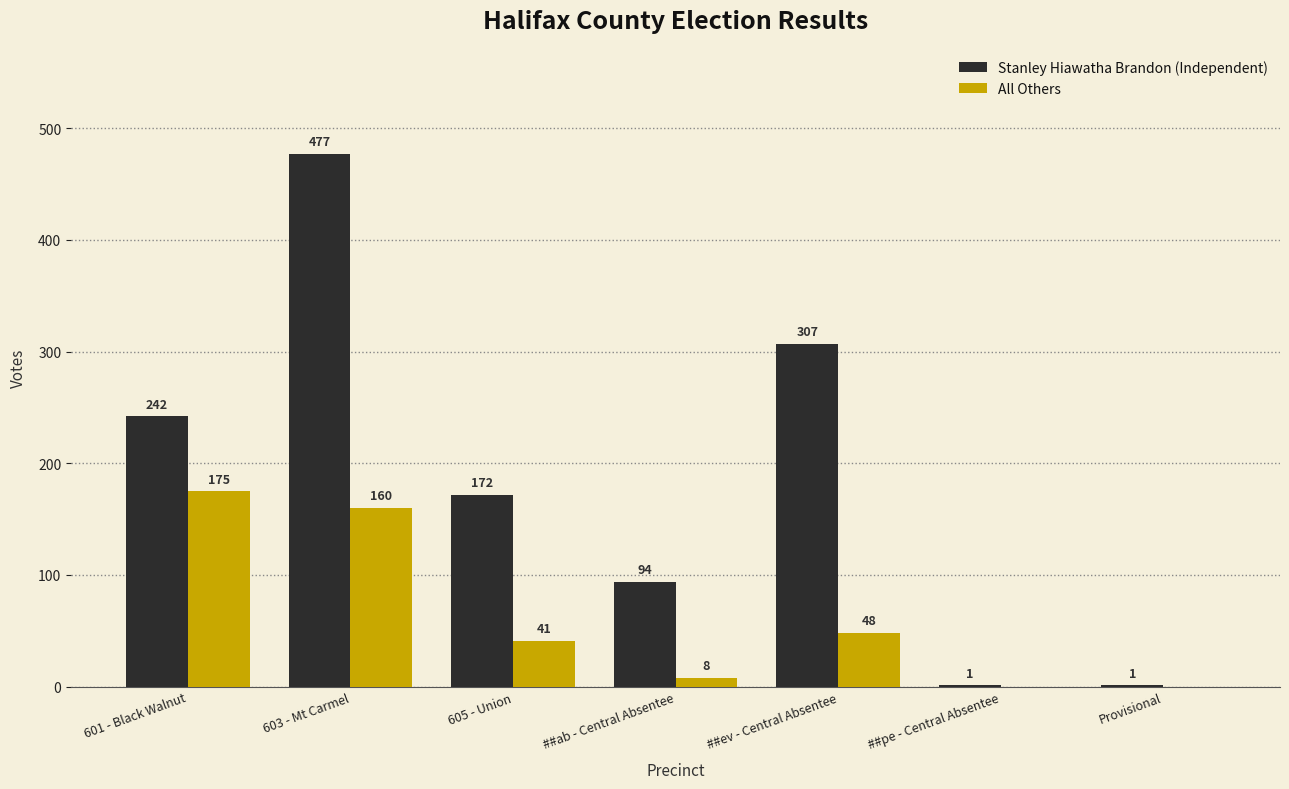

How many groups of bars are there?

7